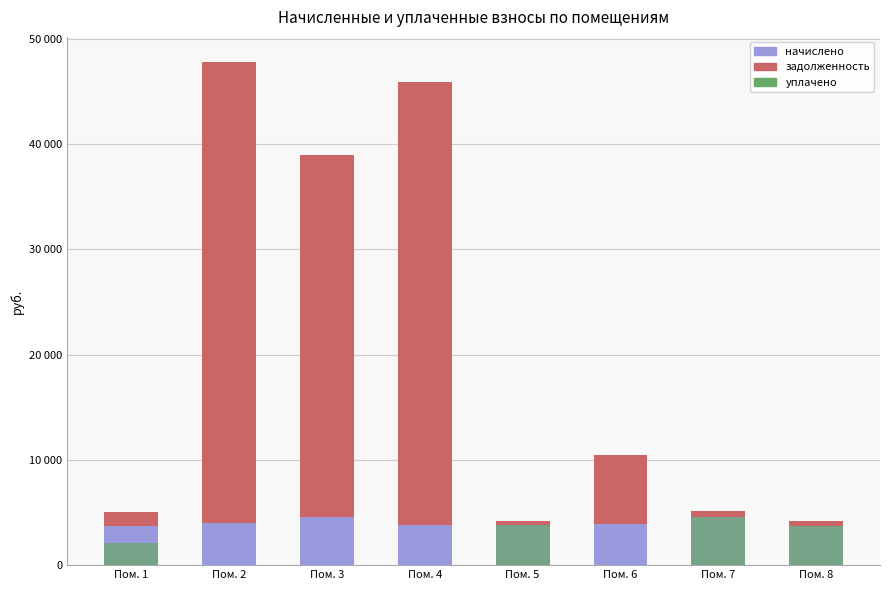

What is the spread (max minus min) of values at Пом. 3?

34374.5